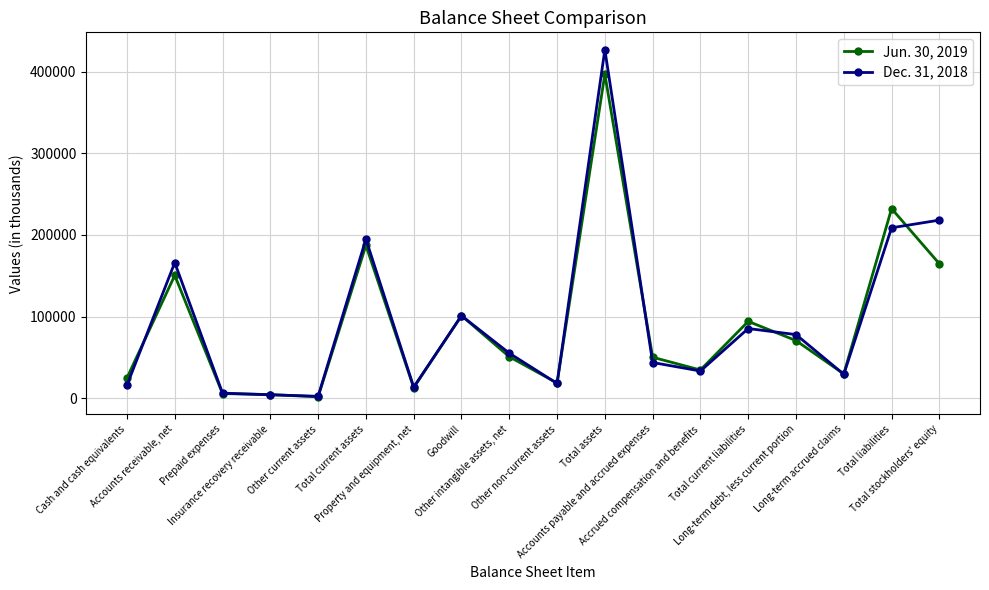

What is the difference between the maximum and minimum values in the Dec. 31, 2018 series?

424639